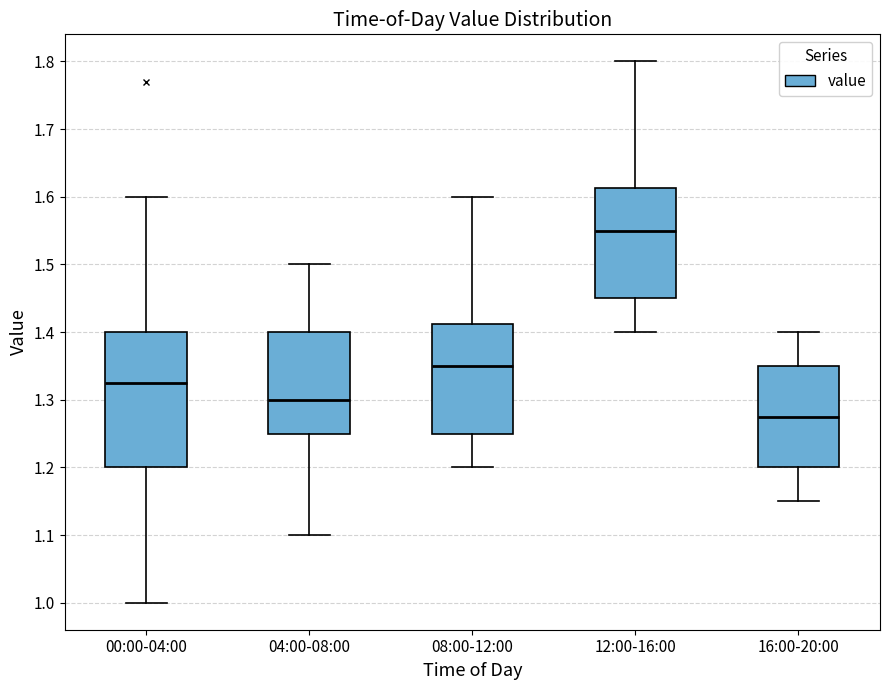

Reading left to right, read every box against the y-axis: the position of its median line, the range the box covers, and the ends of its whiskers. The values are not printed on the chart, so give them approximately, as read against the axis.

00:00-04:00: median 1.33, box 1.20 to 1.40, whiskers 1.00 to 1.60
04:00-08:00: median 1.30, box 1.25 to 1.40, whiskers 1.10 to 1.50
08:00-12:00: median 1.35, box 1.25 to 1.41, whiskers 1.20 to 1.60
12:00-16:00: median 1.55, box 1.45 to 1.61, whiskers 1.40 to 1.80
16:00-20:00: median 1.28, box 1.20 to 1.35, whiskers 1.15 to 1.40